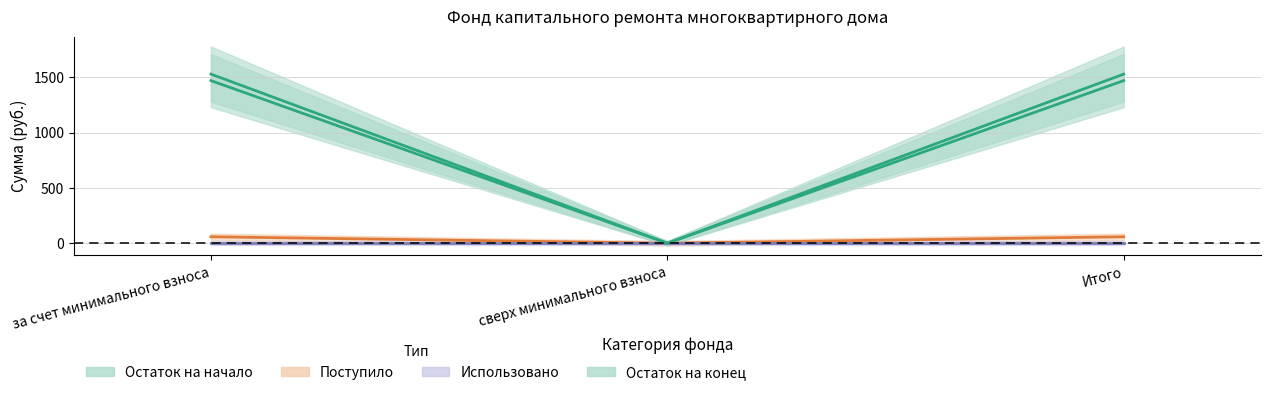

What is the difference between the maximum and minimum values in the Остаток на начало series?

58.6